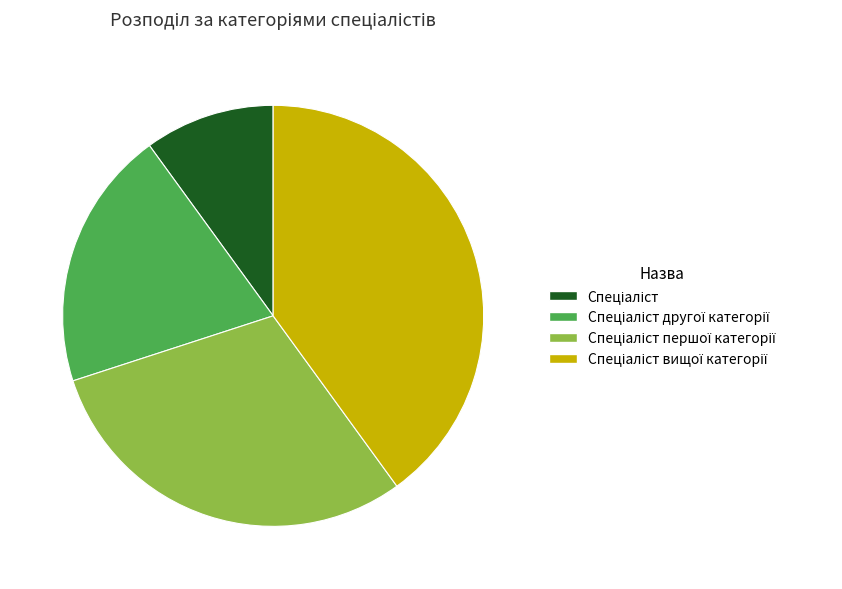

Does any single category account for the majority?

No